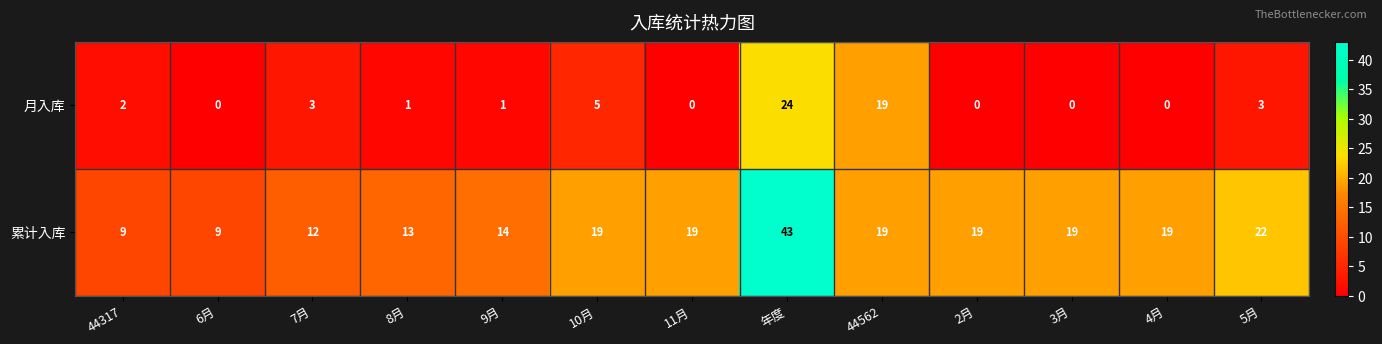

At 10月, list the series in order from smallest to largest.

月入库, 累计入库